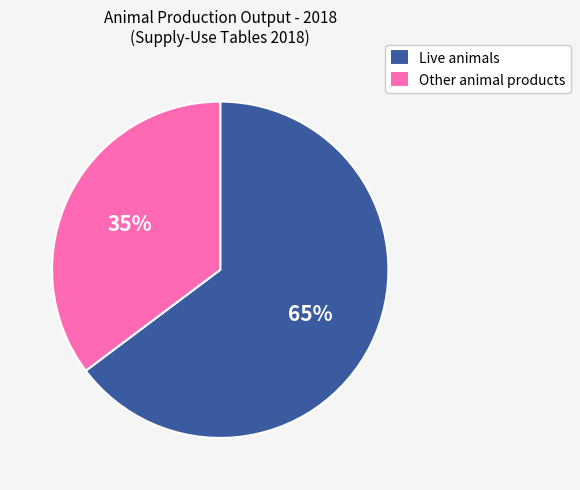

Does any single category account for the majority?

Yes